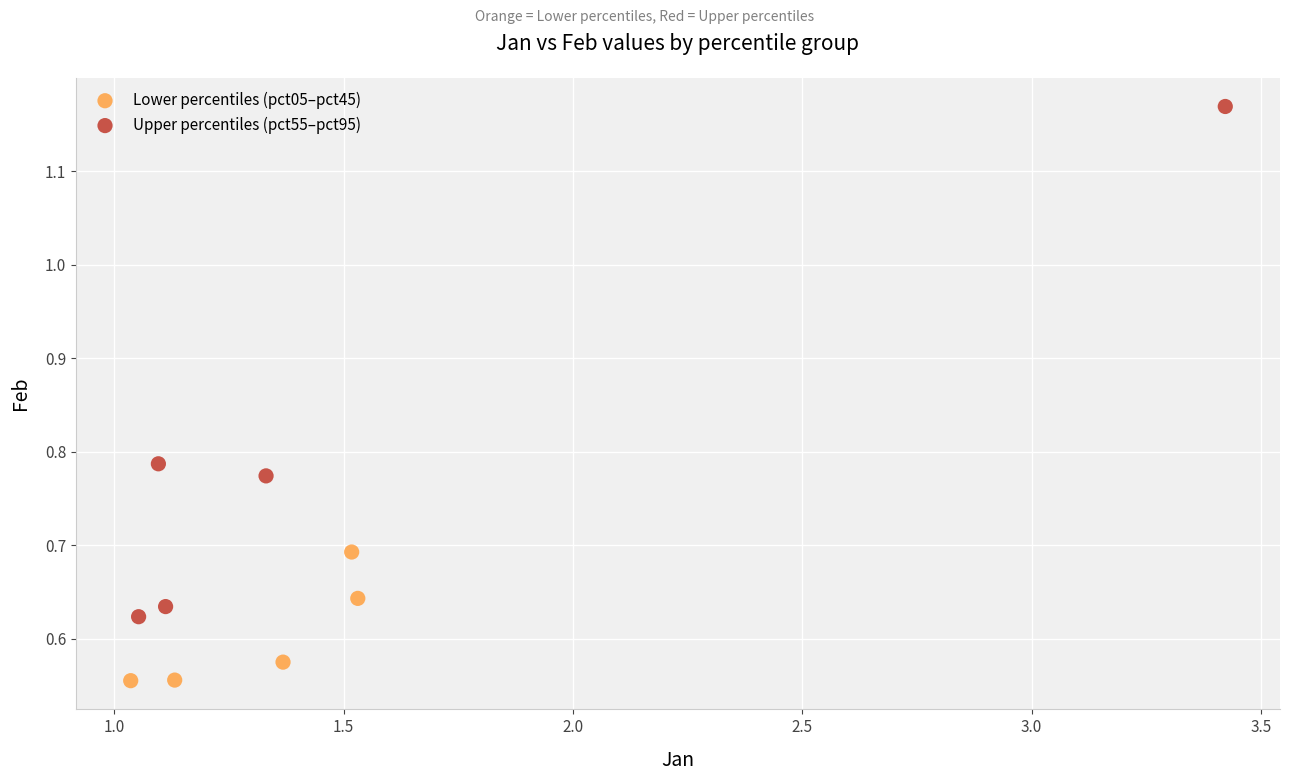

Which series has the largest Y range (max minus min)?

Upper percentiles (pct55–pct95)